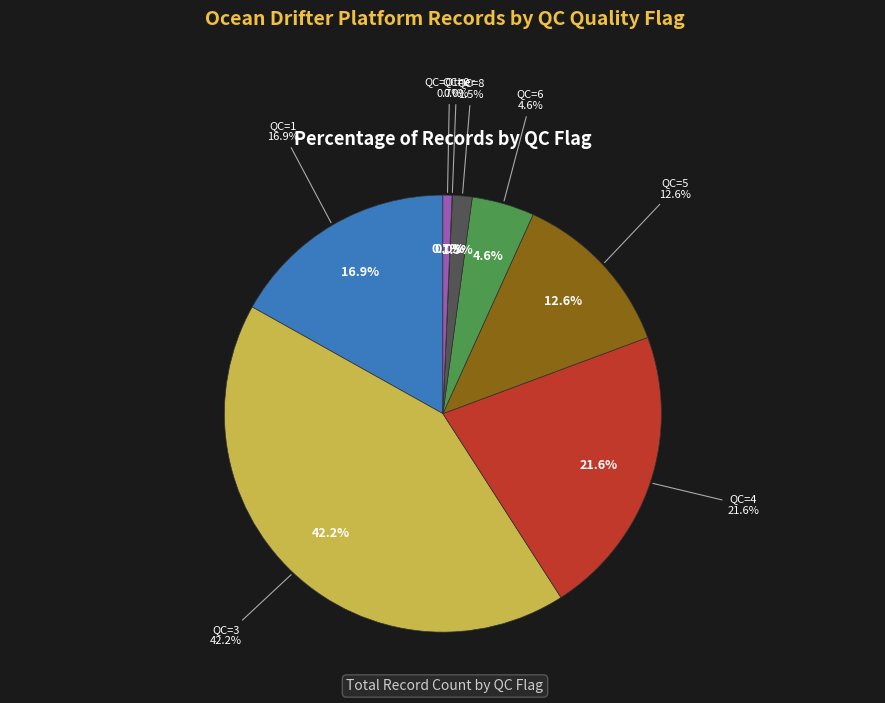

Count the number of slices in the pie.

8